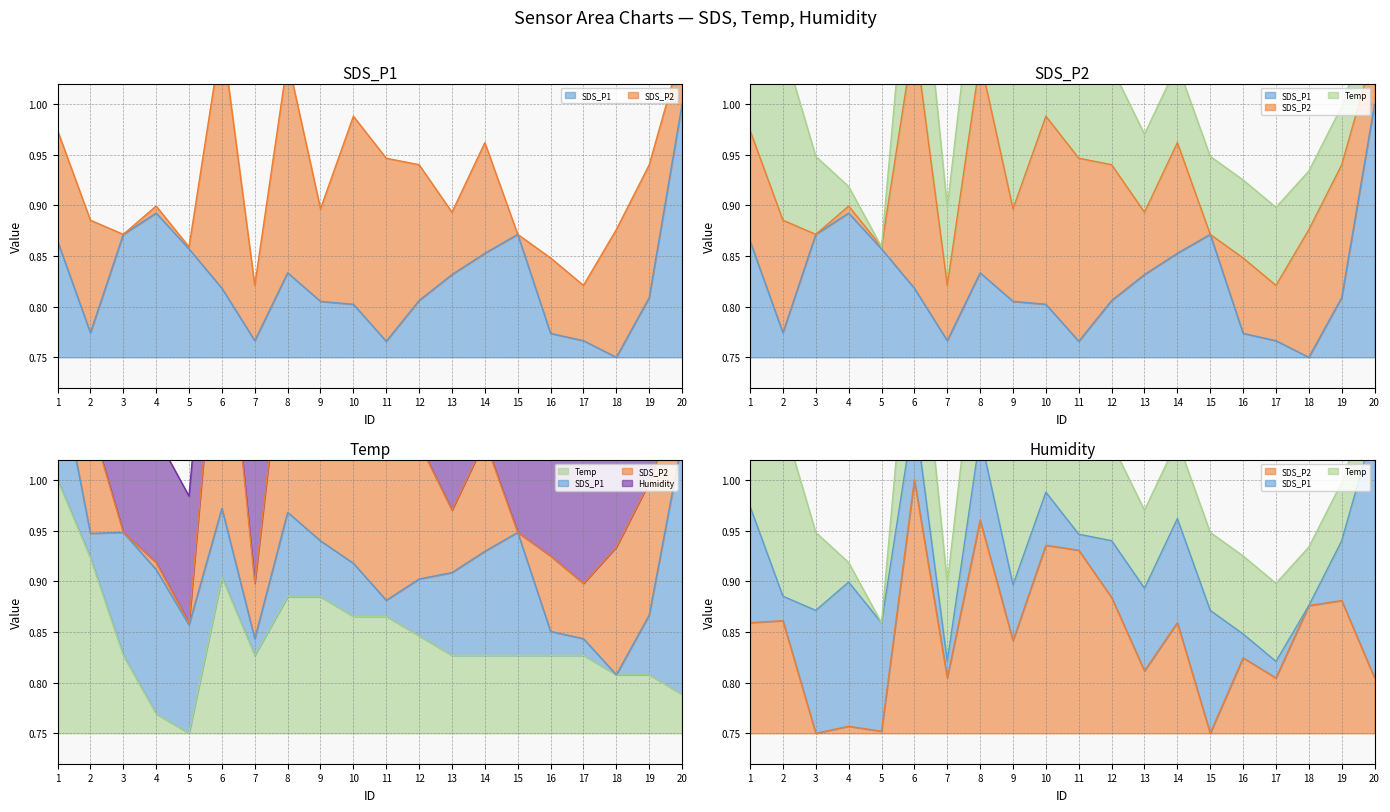

What is the average value of the SDS_P1 series?

0.8